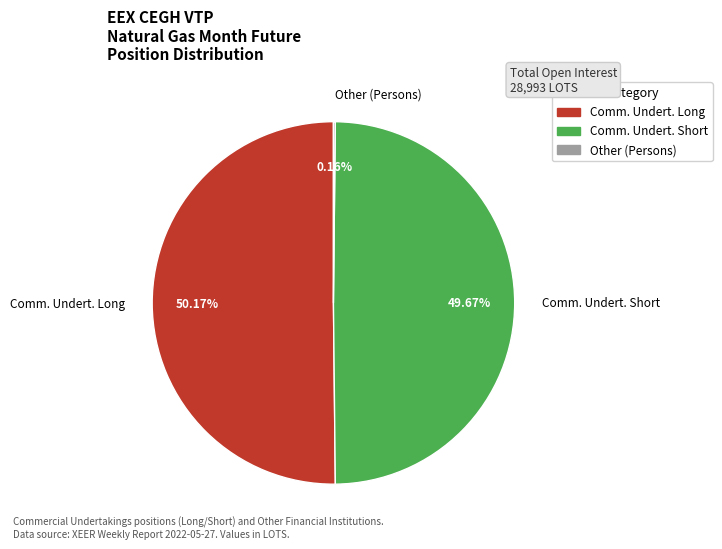

Do Comm. Undert. Short and Comm. Undert. Long together represent more than half of the pie?

Yes